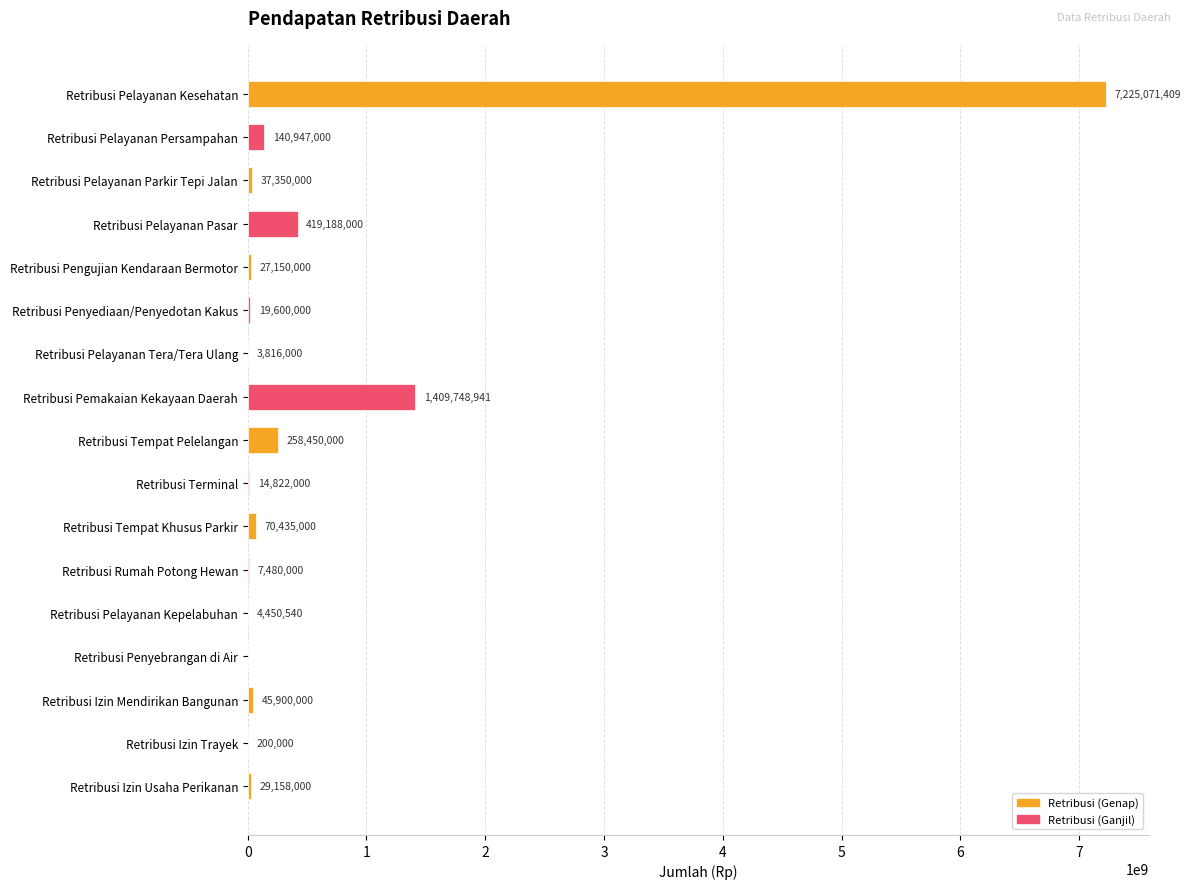

Which has a higher value, Retribusi Pelayanan Parkir Tepi Jalan or Retribusi Izin Trayek?

Retribusi Pelayanan Parkir Tepi Jalan